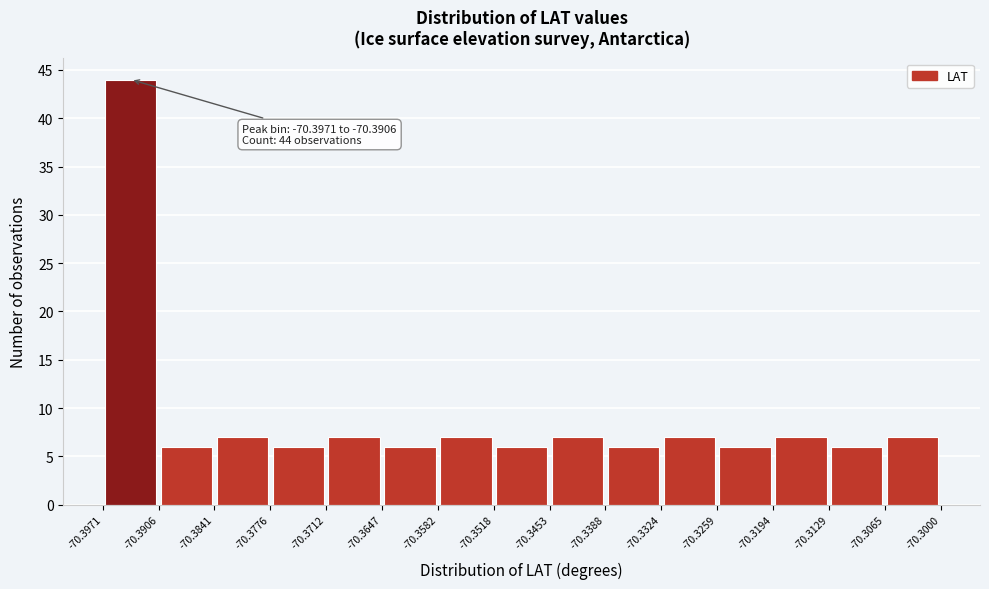

Over which range of the x-axis is the bar tallest?

-70.3971 to -70.3906